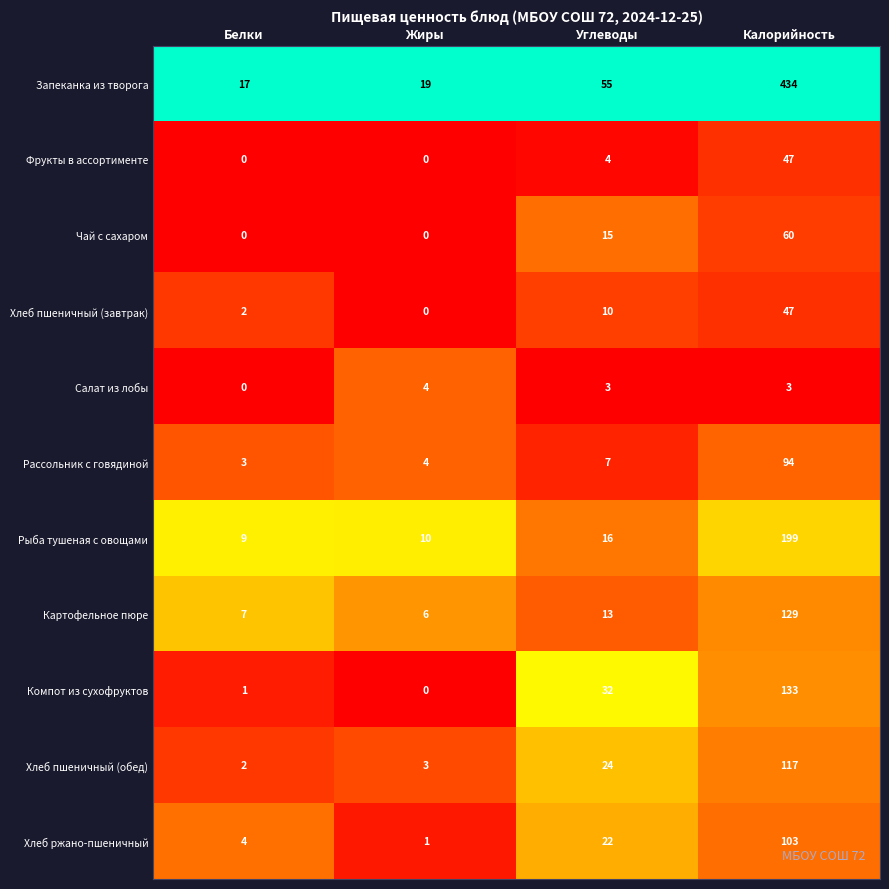

At which category is the sum across all series the highest?

Калорийность